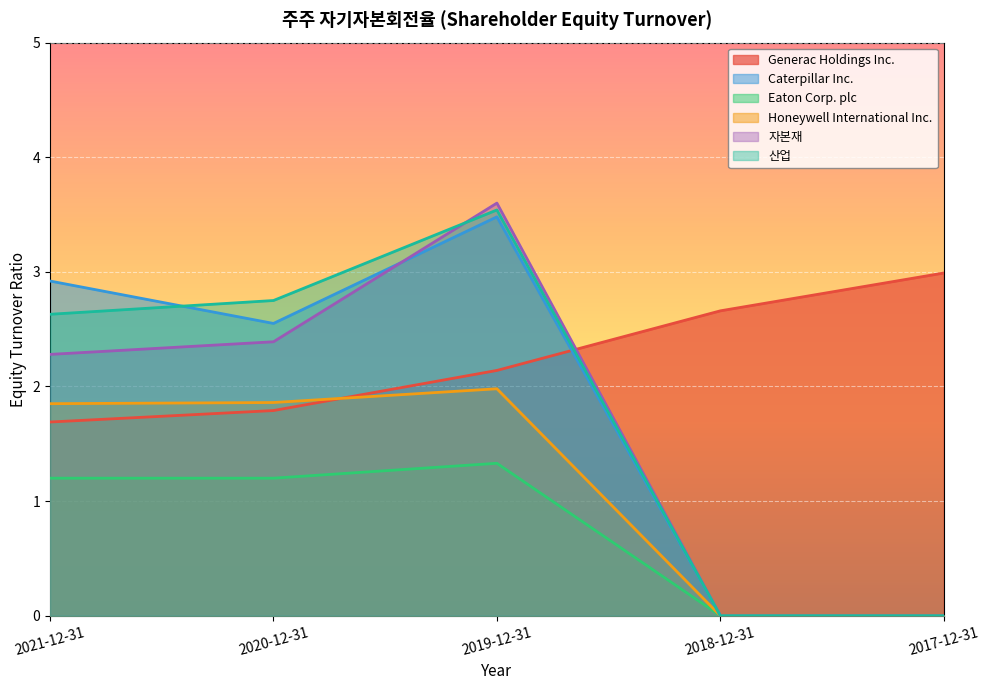

Rank the categories by 산업 value from highest to lowest.

2019-12-31, 2020-12-31, 2021-12-31, 2018-12-31, 2017-12-31